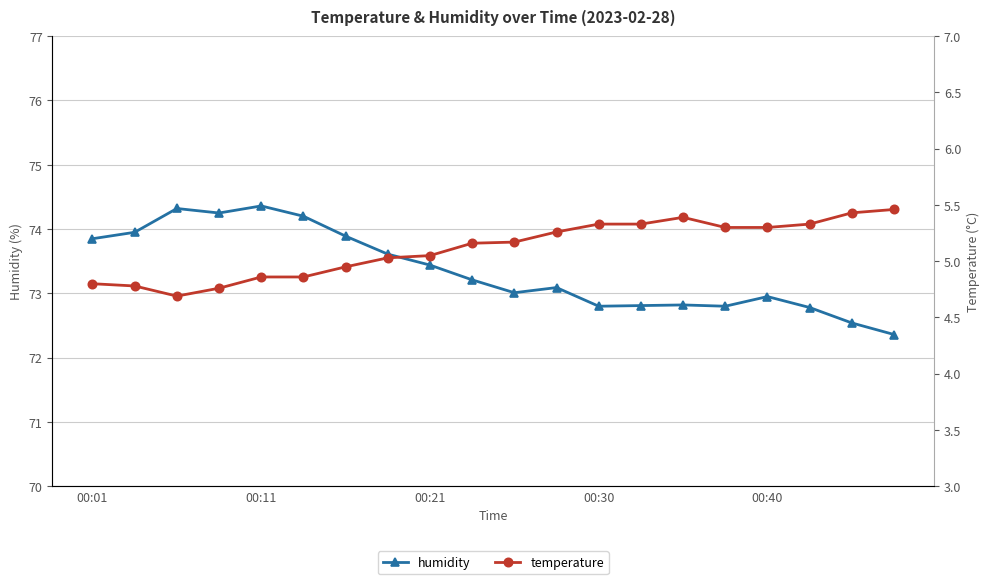

True or false: temperature and humidity intersect in this chart.

False